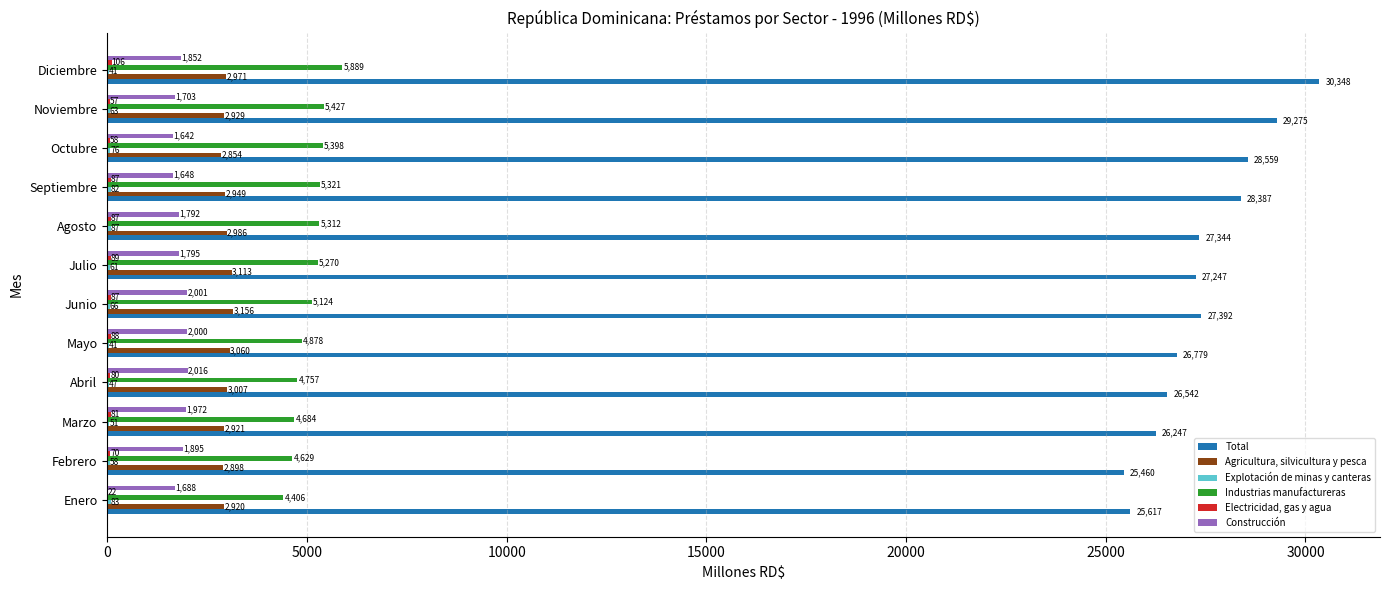

True or false: Agricultura, silvicultura y pesca has a value of 1256.2 at Agosto.

False